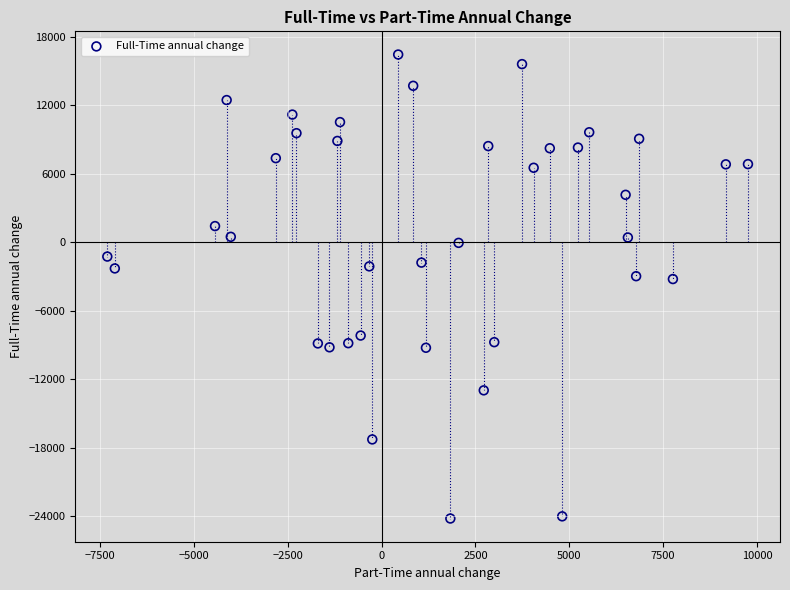

What is the range of Y values (max minus min)?

40650